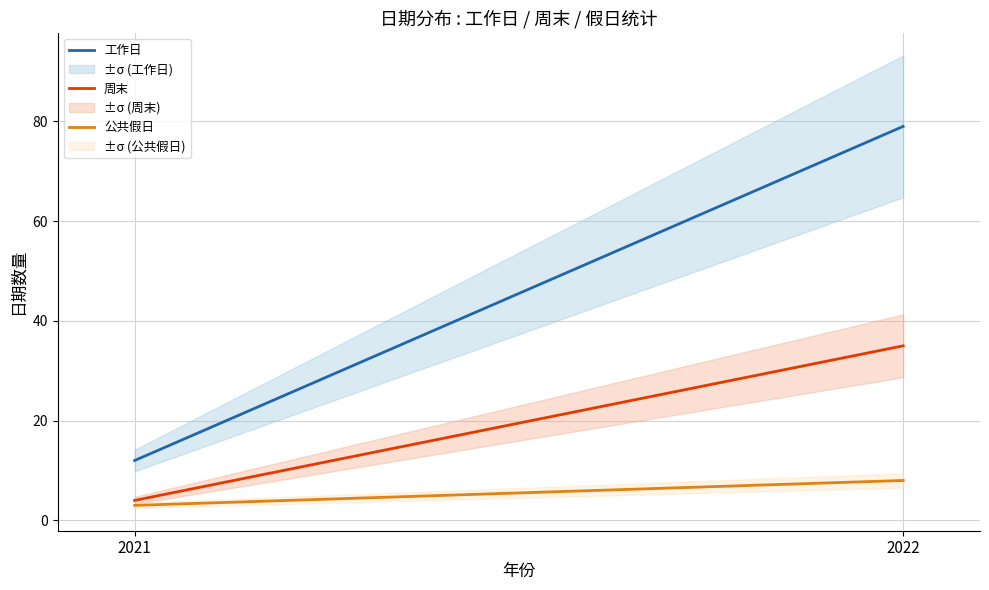

What is the average value of the 周末 series?

20